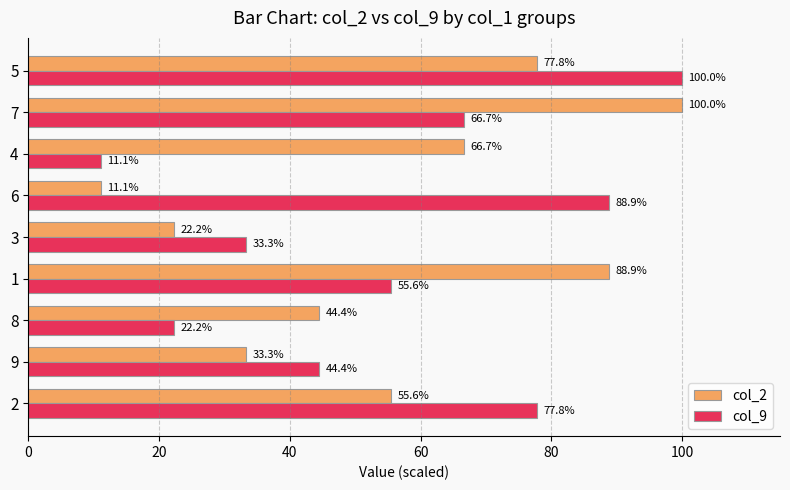

What are all the series names shown in the legend?

col_2, col_9